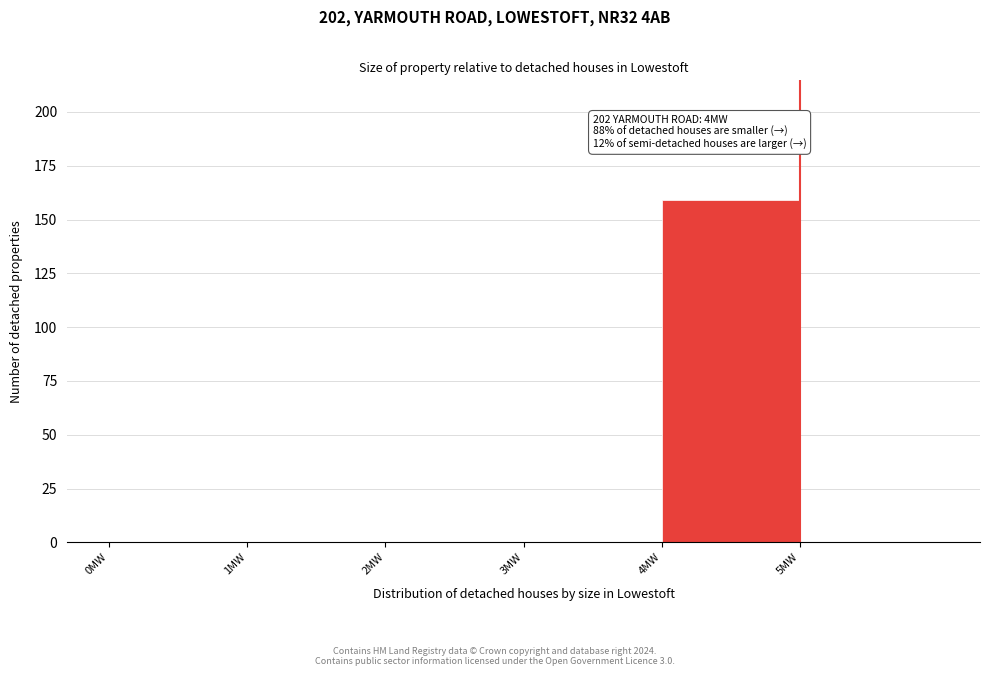

Which range on the x-axis has the tallest bar?

4 to 5